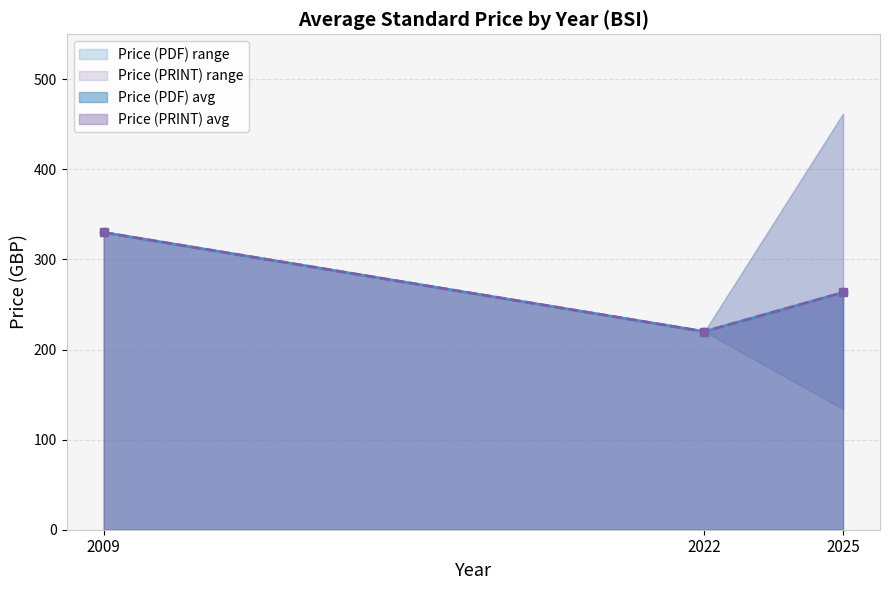

Which series has the largest range (max minus min)?

Price (PDF)